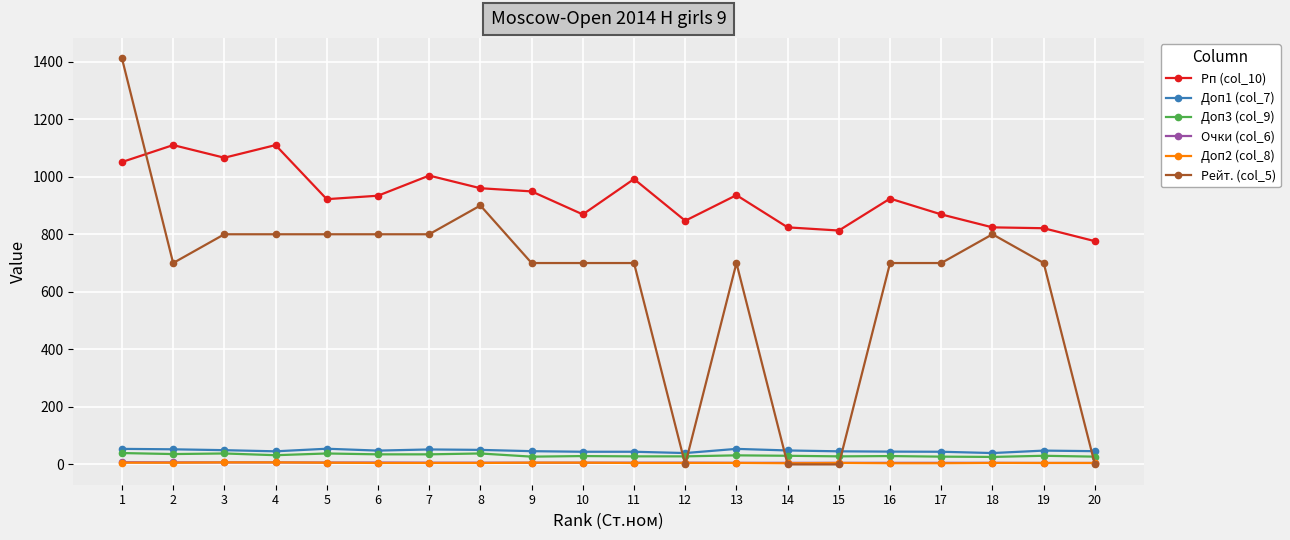

What is the sum of the Рп (col_10) values at 4 and 19?

1931.0